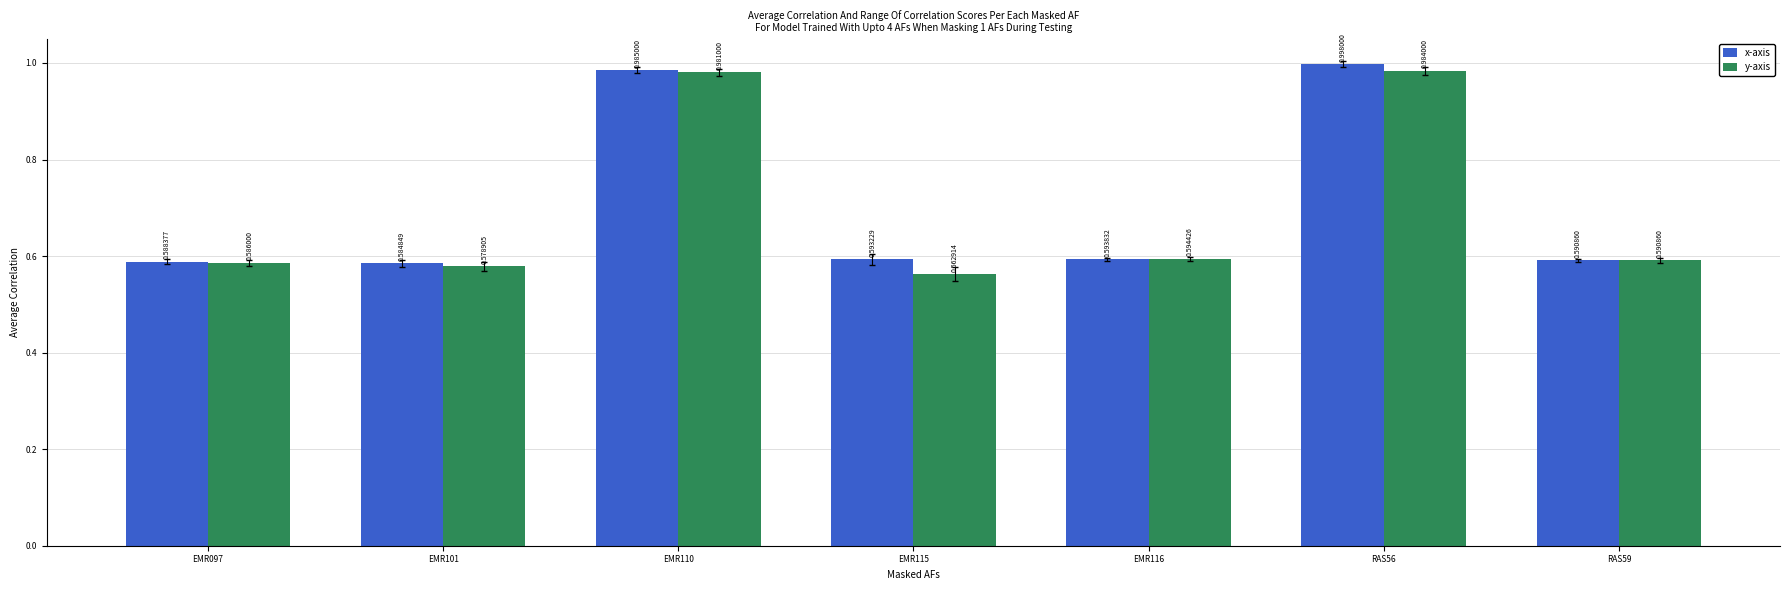

Which series has the largest total across all categories?

x-axis